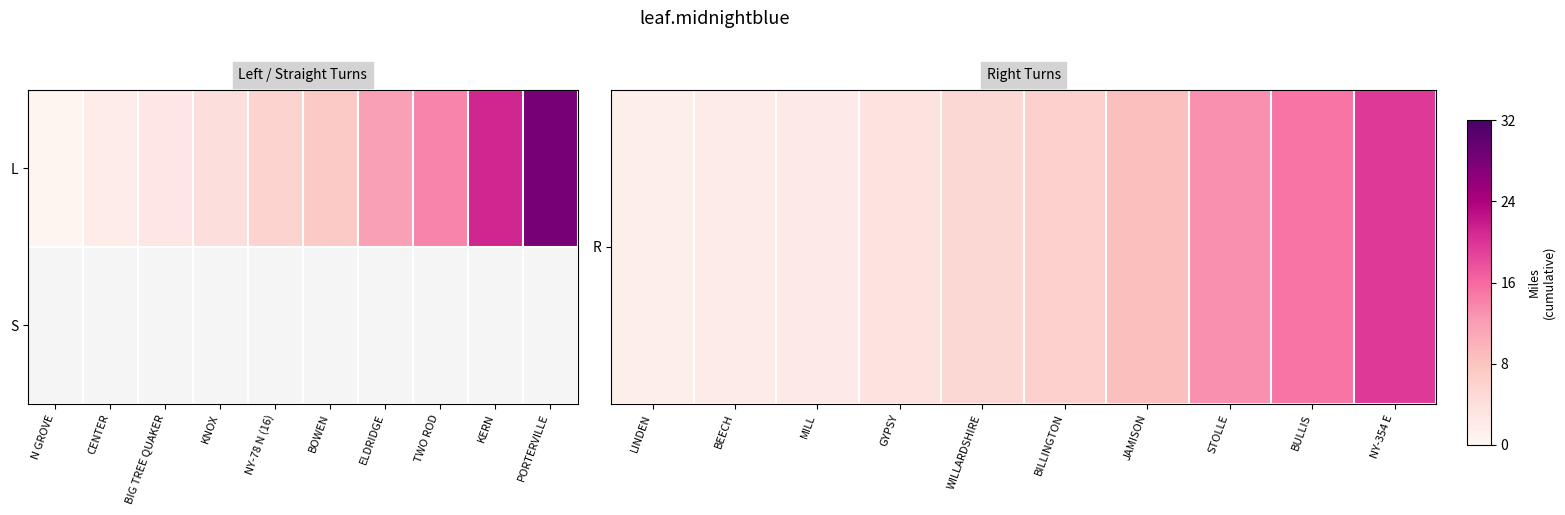

How many distinct data groups are displayed?

2